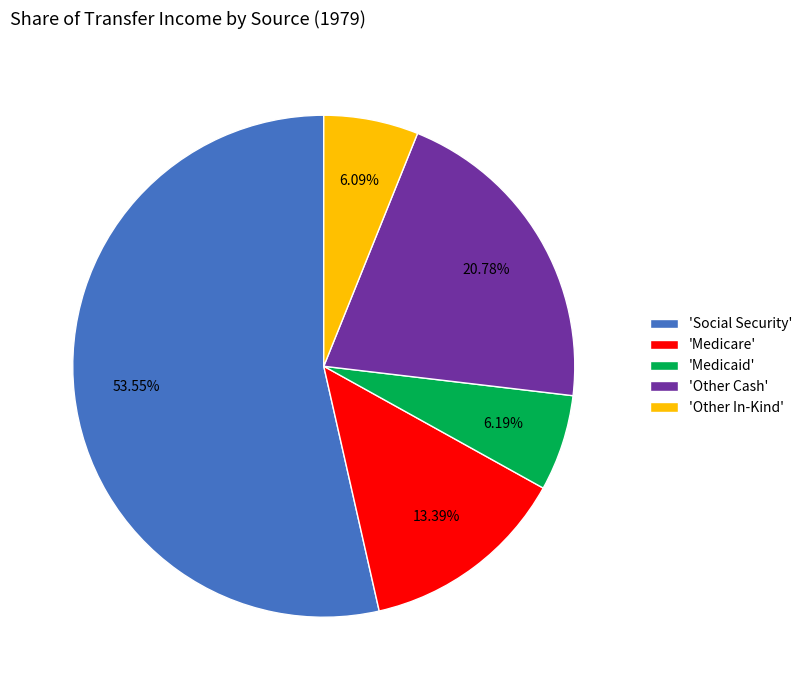

How many segments does this pie chart have?

5